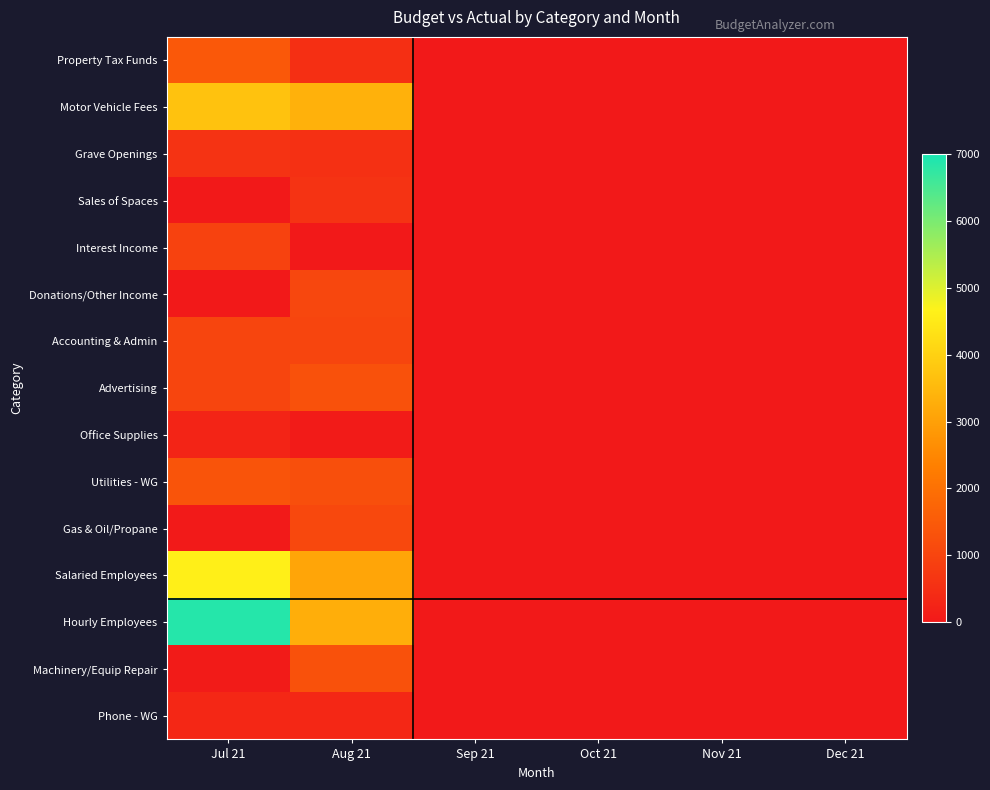

Which series has the largest range (max minus min)?

Hourly Employees